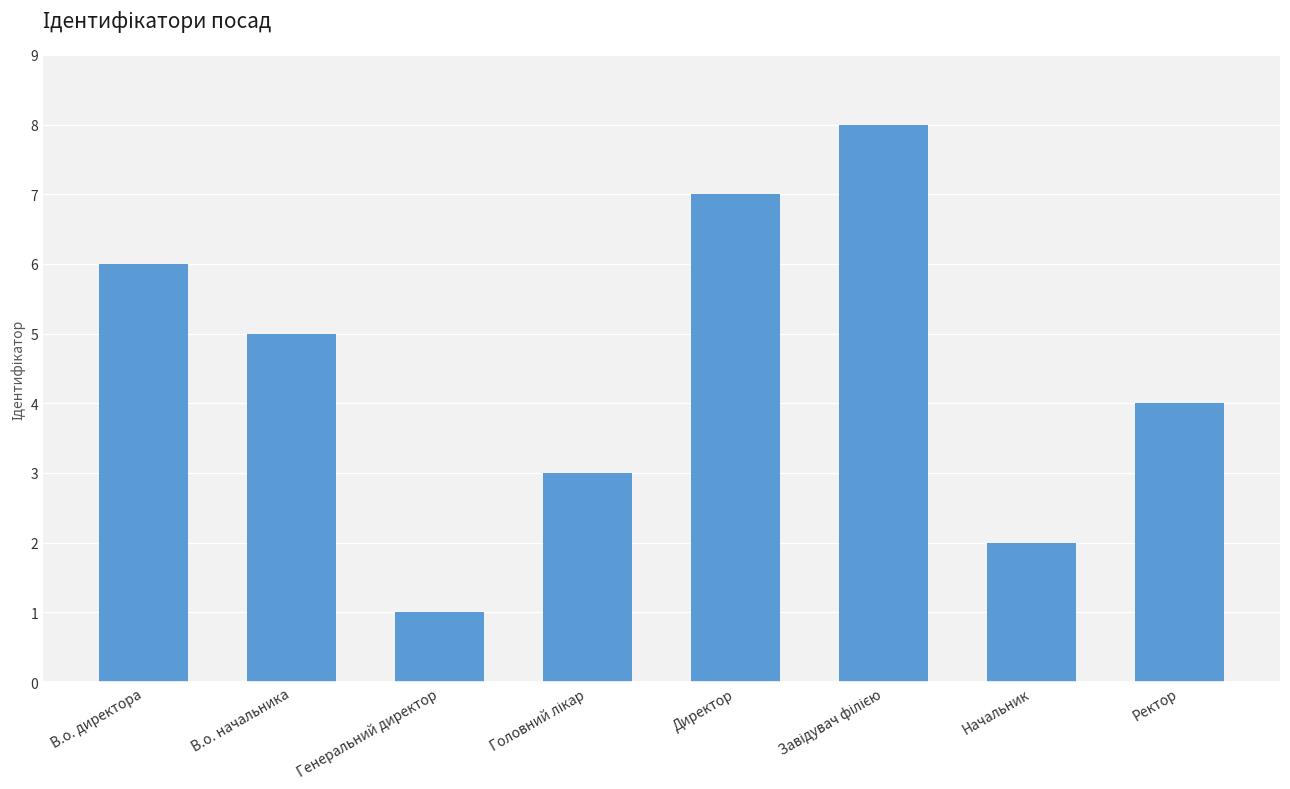

How many values are between 3 and 7?

5